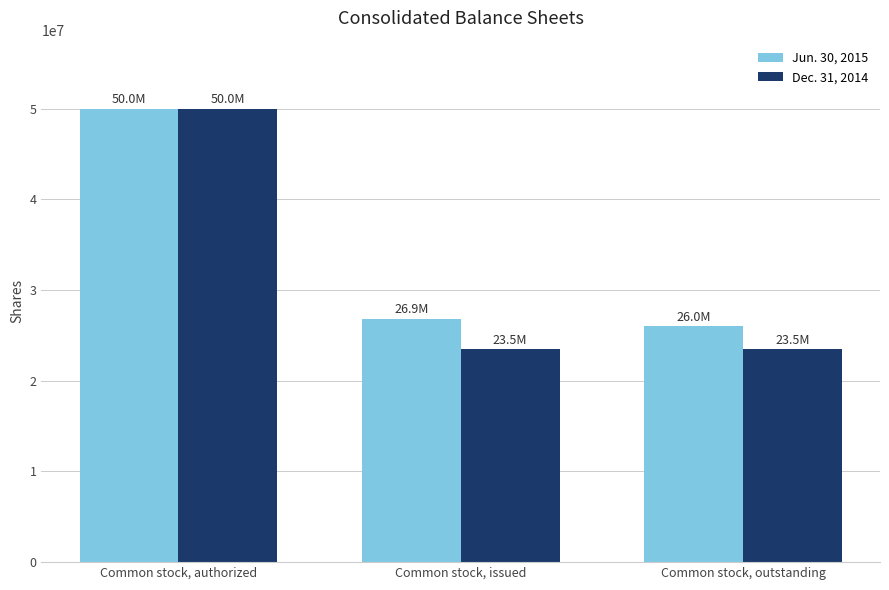

Where is Jun. 30, 2015 nearest to the value 38005926?

Common stock, issued